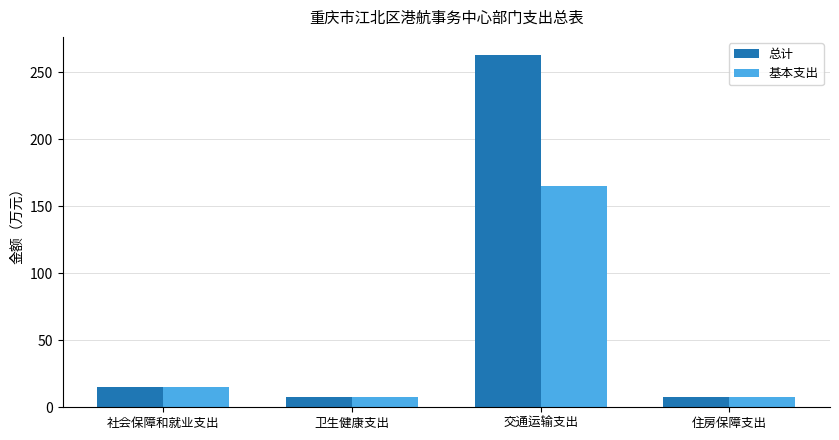

At which category does the chart reach its peak across all series?

交通运输支出